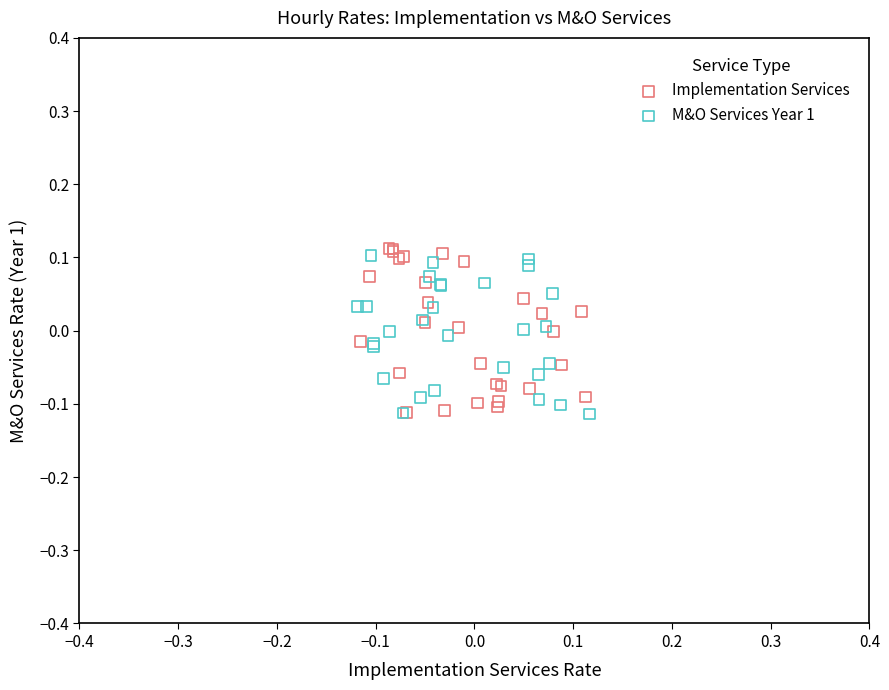

What are all the series names shown in the legend?

Implementation Services, M&O Services Year 1